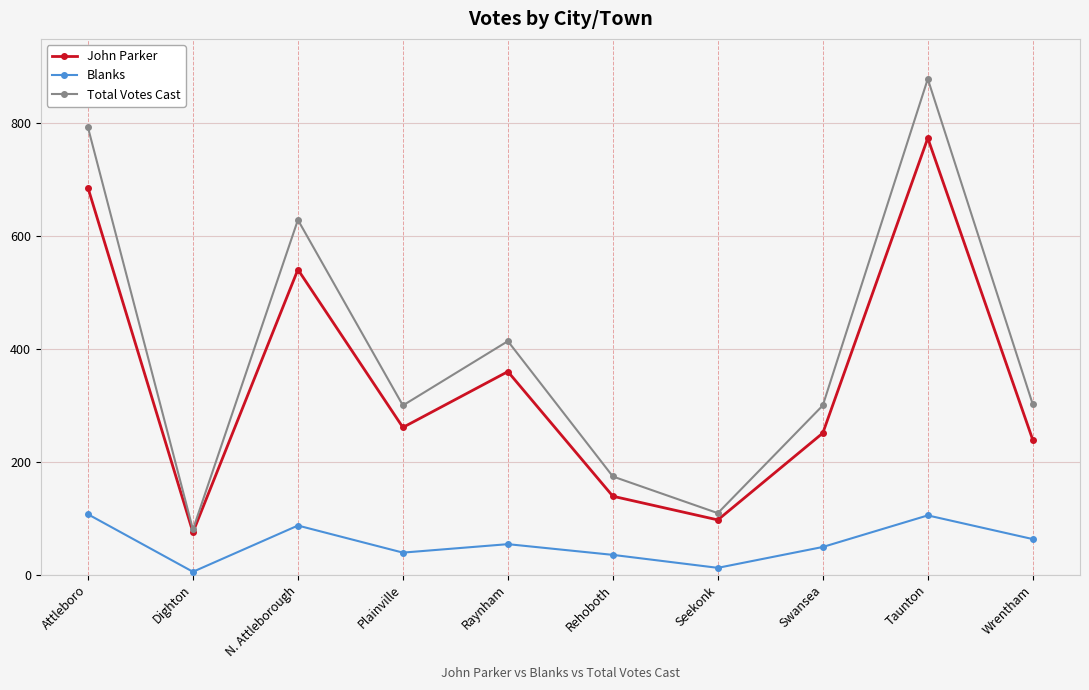

What is the label of the 5th point from the left?

Raynham